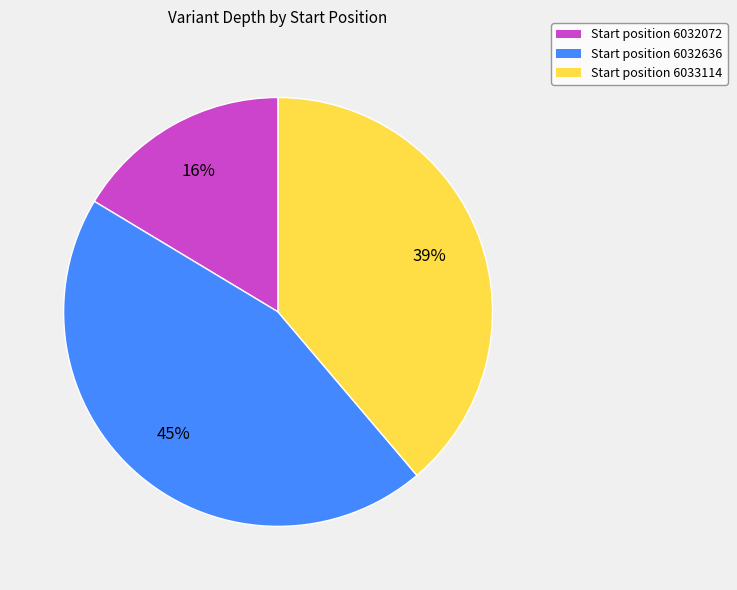

Do Start position 6032072 and Start position 6032636 together represent more than half of the pie?

Yes